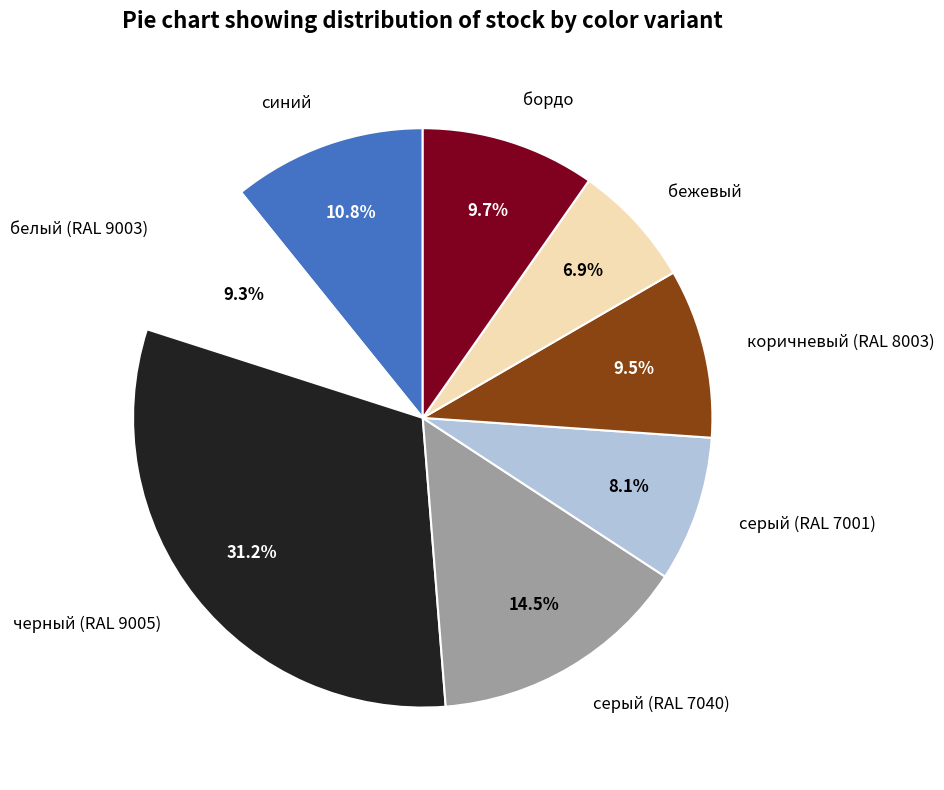

Is it true that бежевый is 1% of the pie?

False